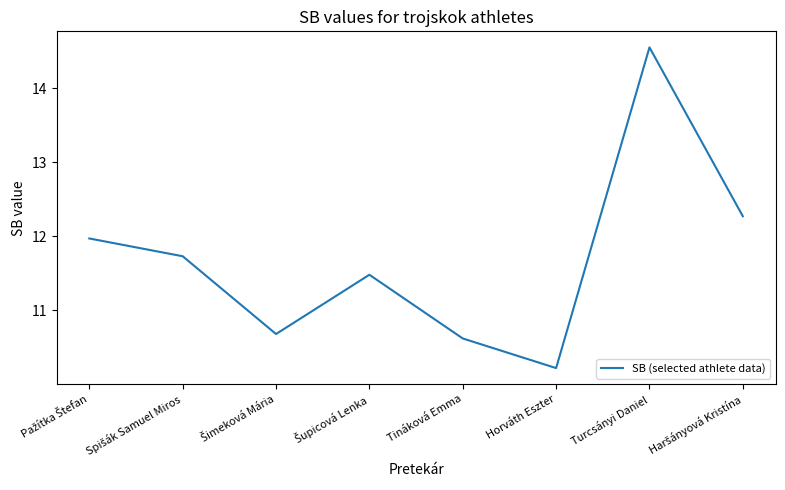

What position from the right is Turcsányi Daniel?

2